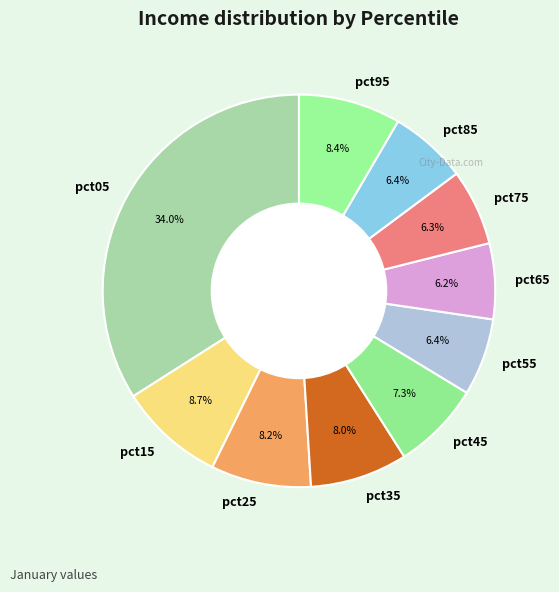

To the nearest percent, what portion does pct85 represent?

6%